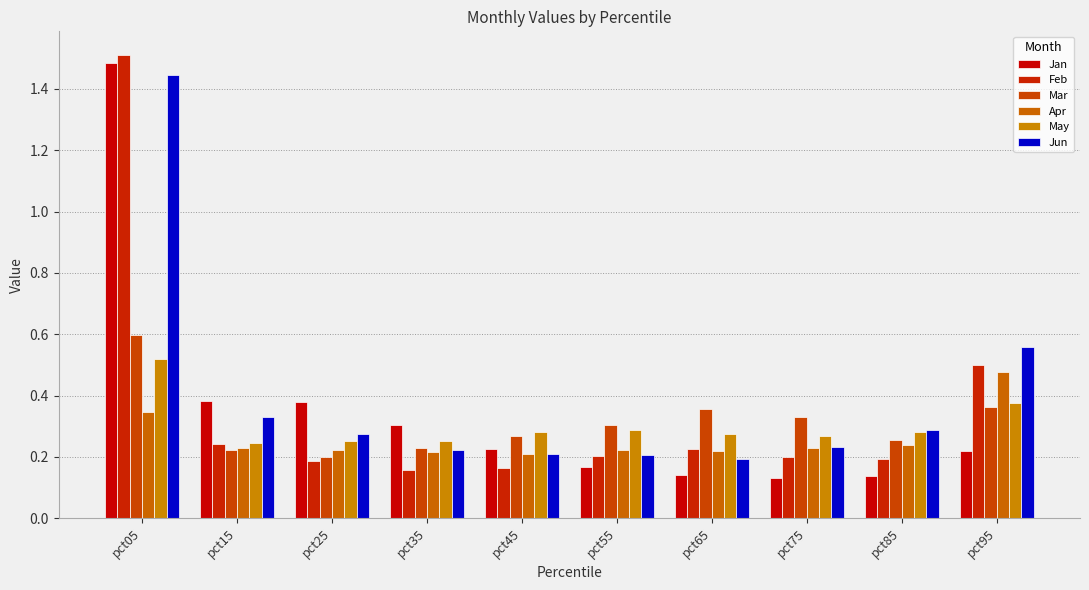

At which category is the sum across all series the highest?

pct05